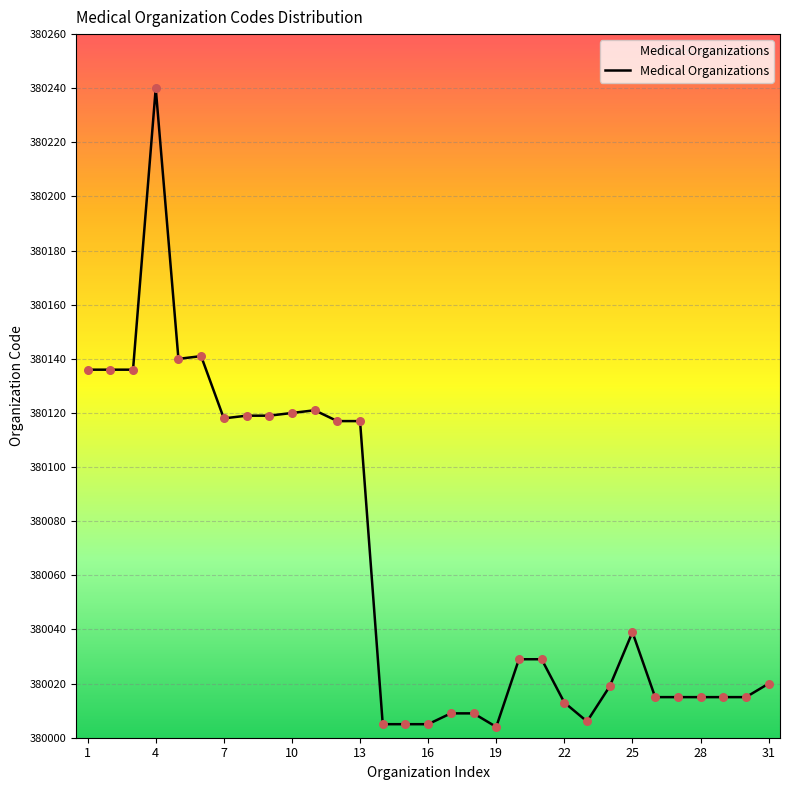

What is the minimum value shown in the chart?

380004